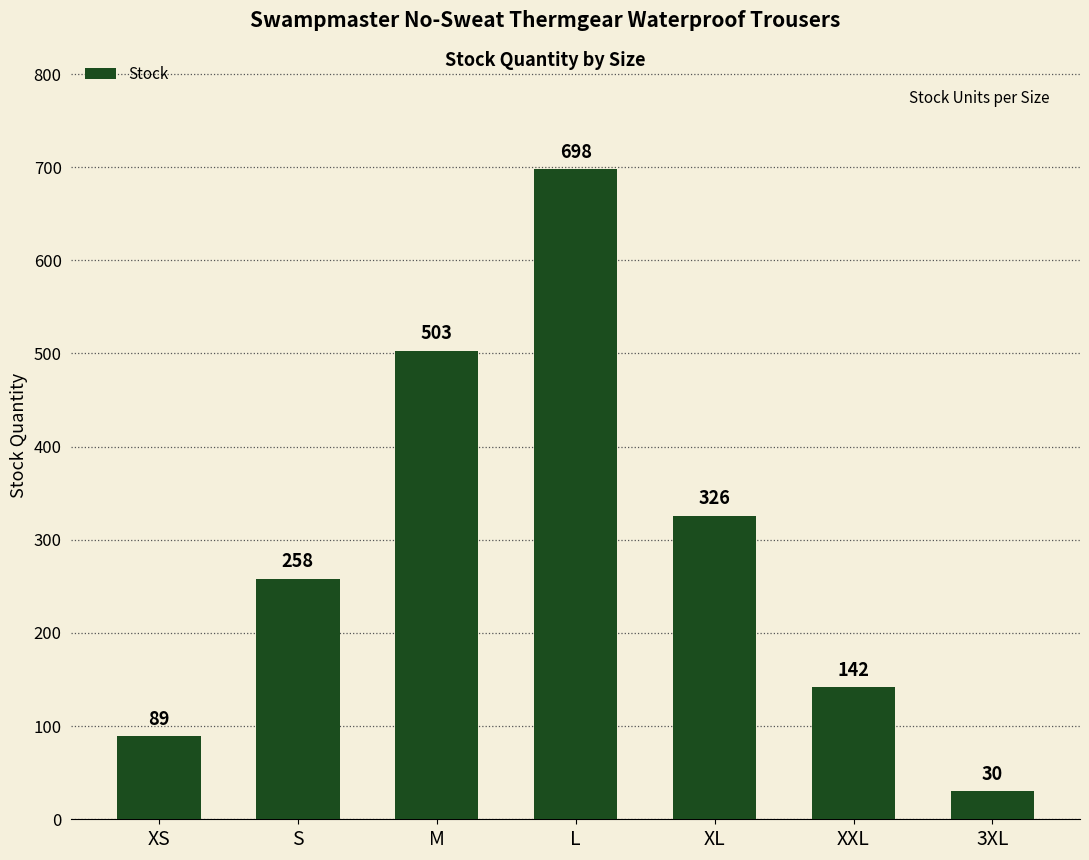

What is the average value?

292